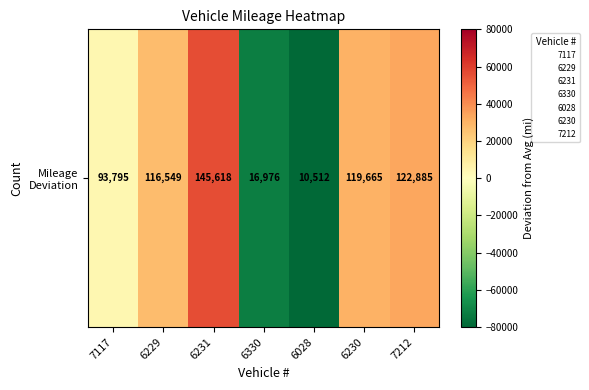

List the labels in order of value, smallest first.

6028, 6330, 7117, 6229, 6230, 7212, 6231